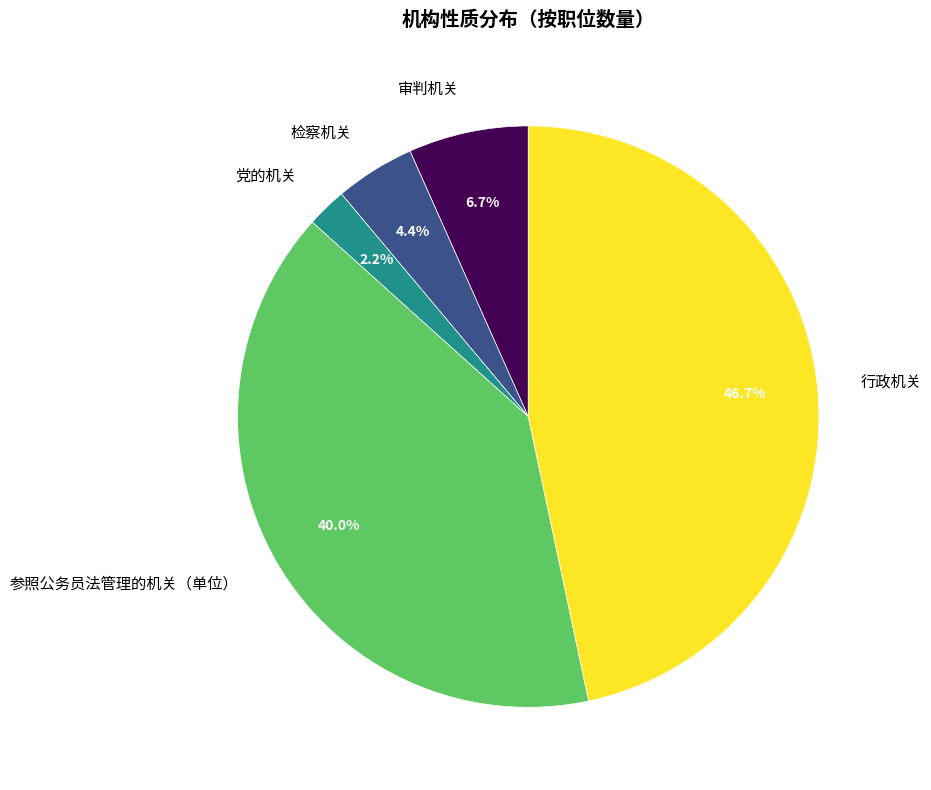

Between 参照公务员法管理的机关（单位） and 检察机关, which is larger?

参照公务员法管理的机关（单位）